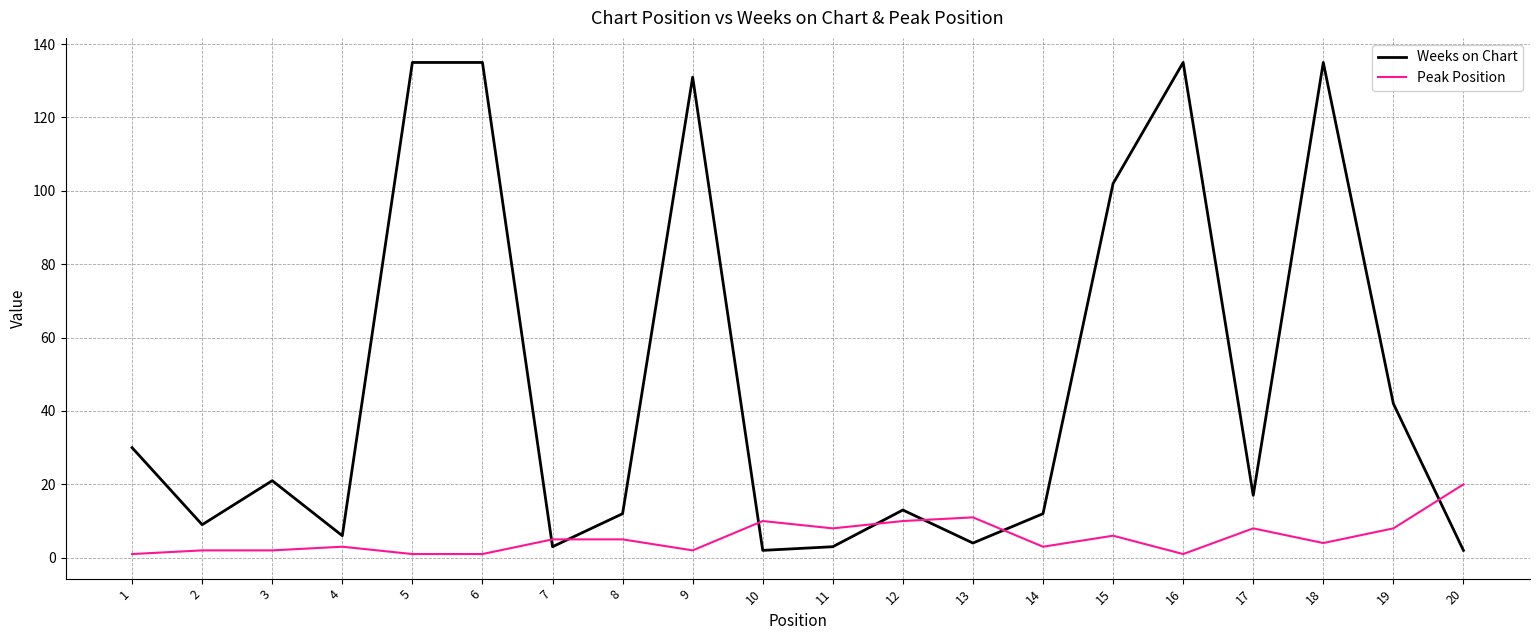

Is it true that Weeks on Chart equals 30 at 1?

True